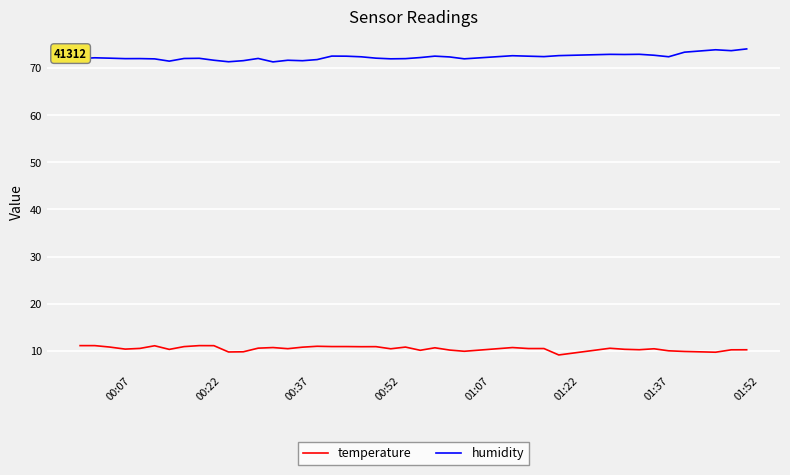

How many categories are shown in the chart?

40